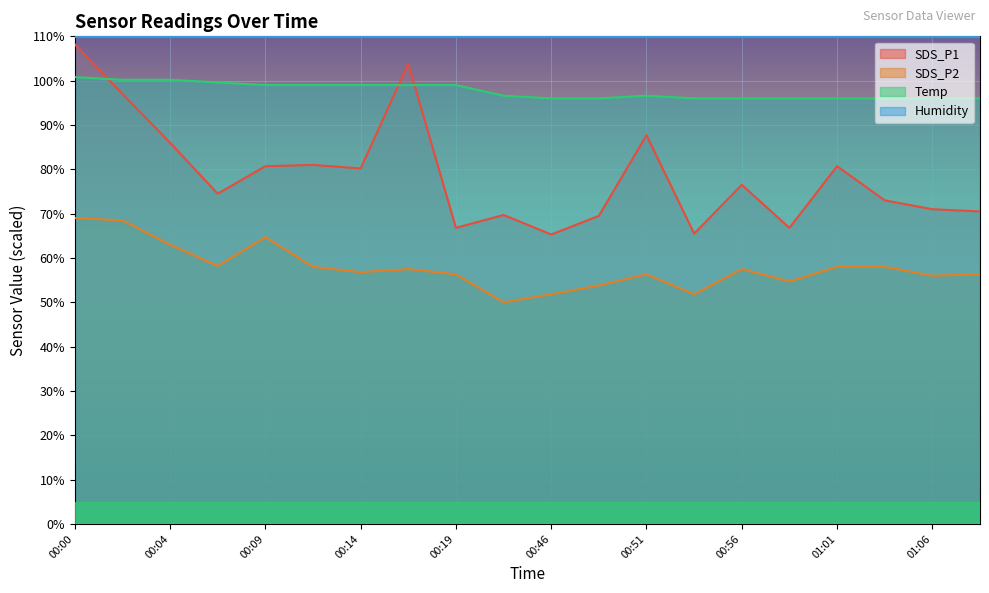

List the series in order of their overall mean, lowest first.

SDS_P2, SDS_P1, Temp, Humidity